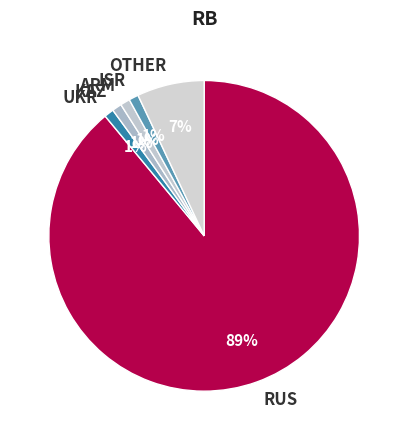

Approximately how many times larger is the value at UKR compared to KAZ?

1.0